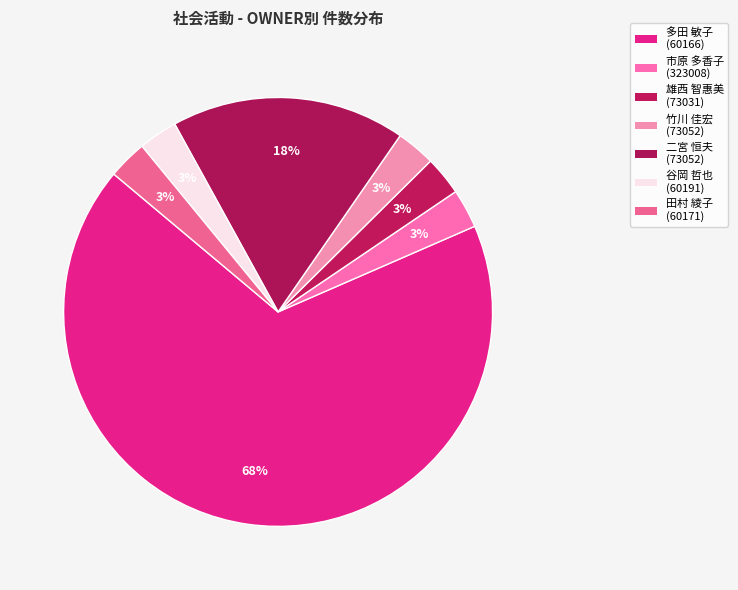

Does any single category account for the majority?

Yes